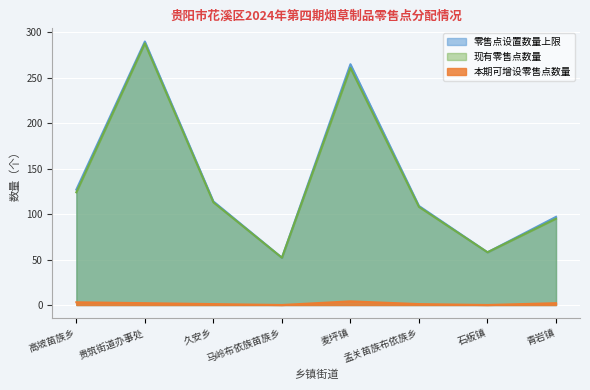

What is the minimum value for 现有零售点数量?

52